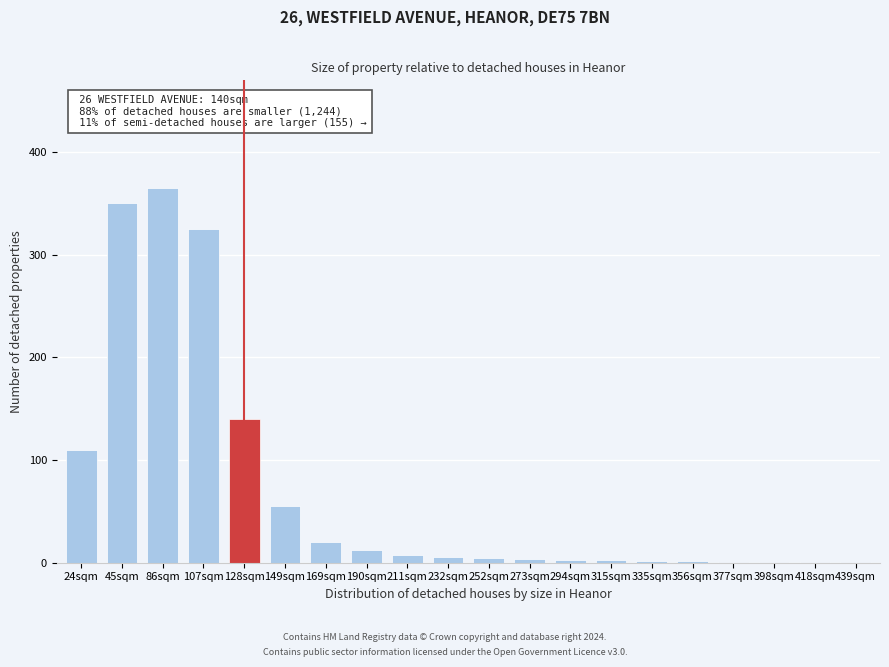

Which category has the highest value across all series?

86sqm